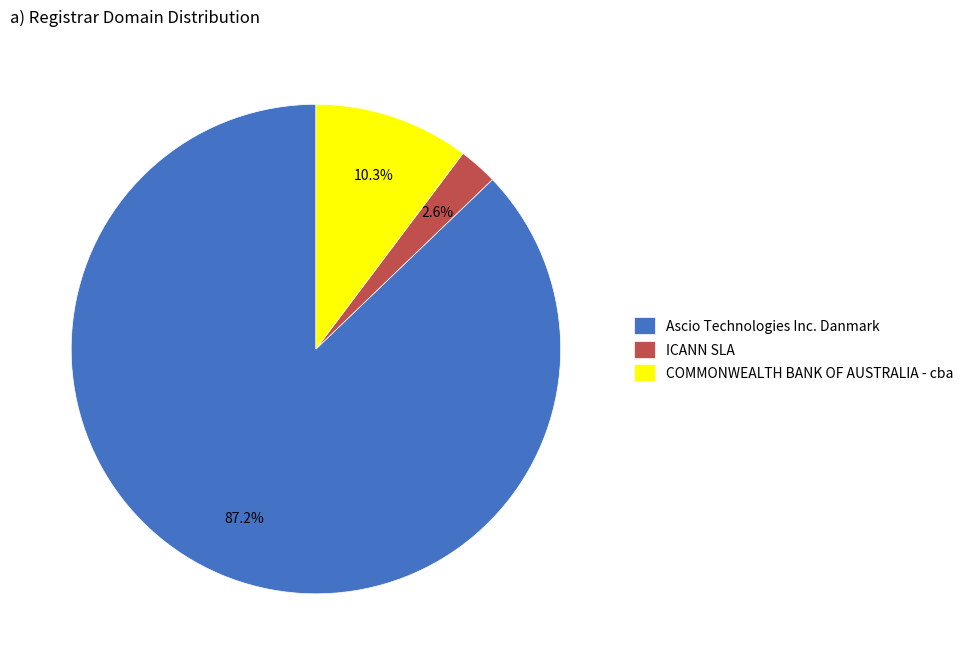

Is the sum of Ascio Technologies Inc. Danmark and COMMONWEALTH BANK OF AUSTRALIA - cba greater than half?

Yes